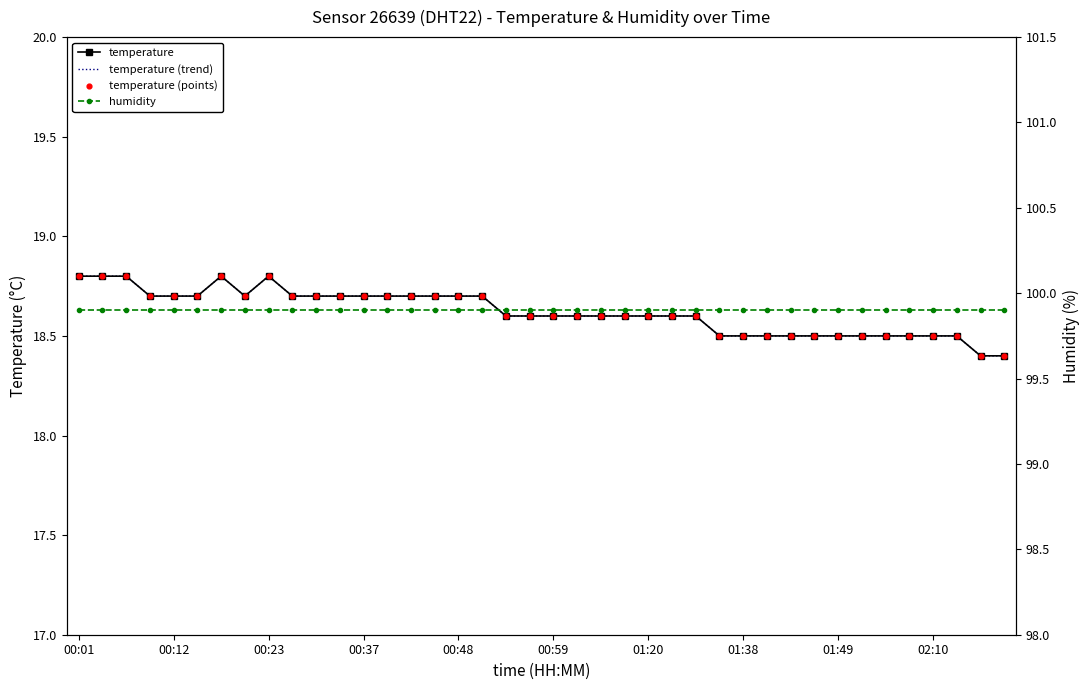

Which series has the widest spread of Y values?

temperature